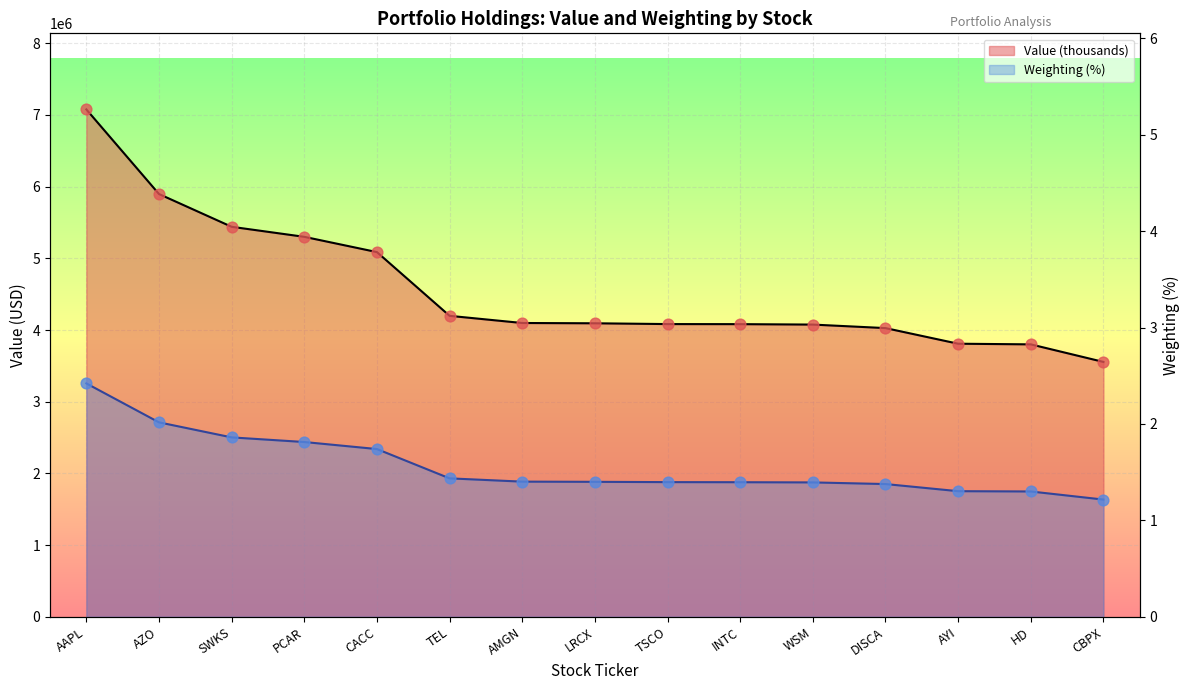

What is the total value across all series at HD?

3800001.3